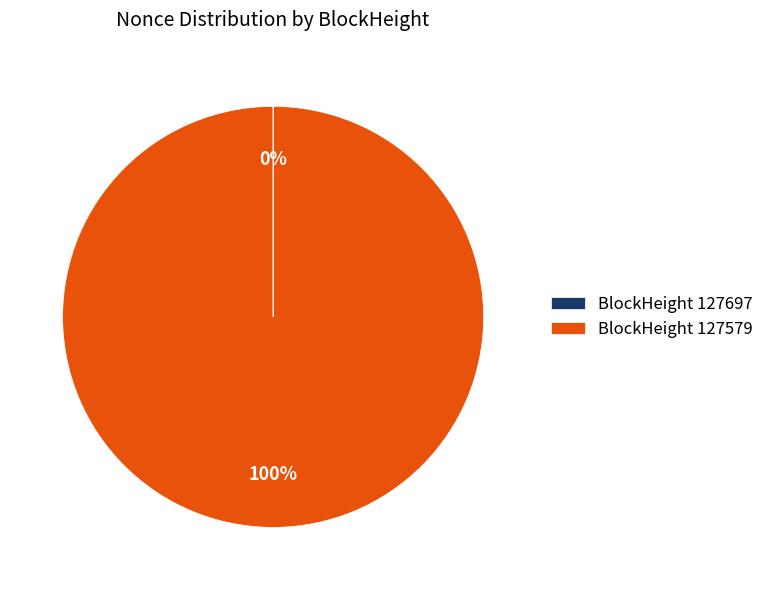

To the nearest percent, what portion does BlockHeight 127579 represent?

100%